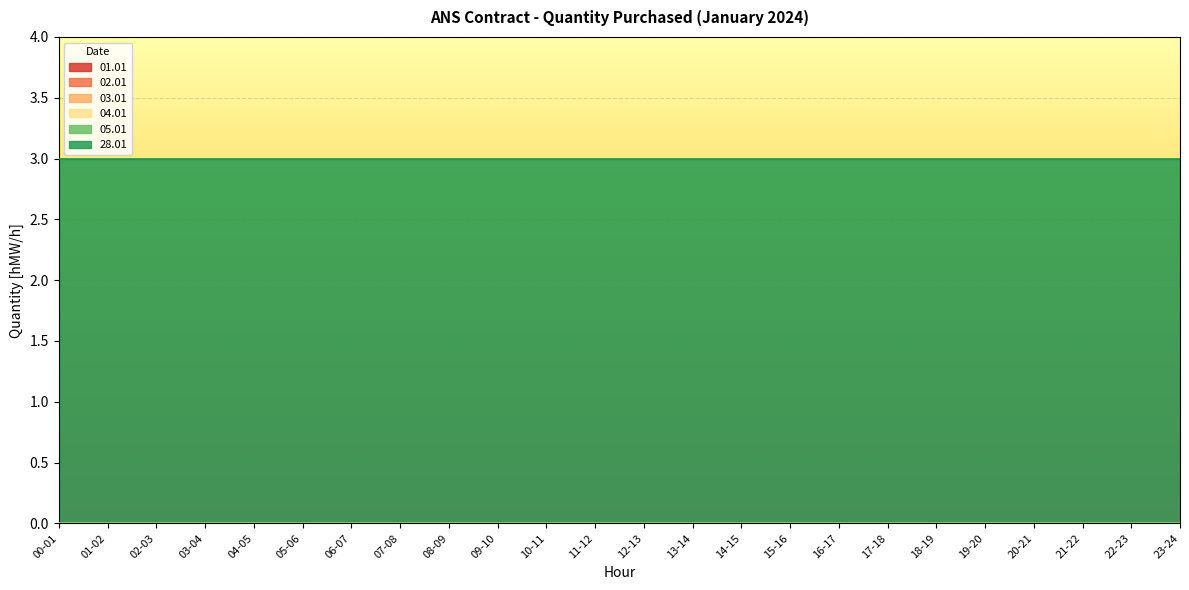

Where is 28.01 nearest to the value 3?

00-01